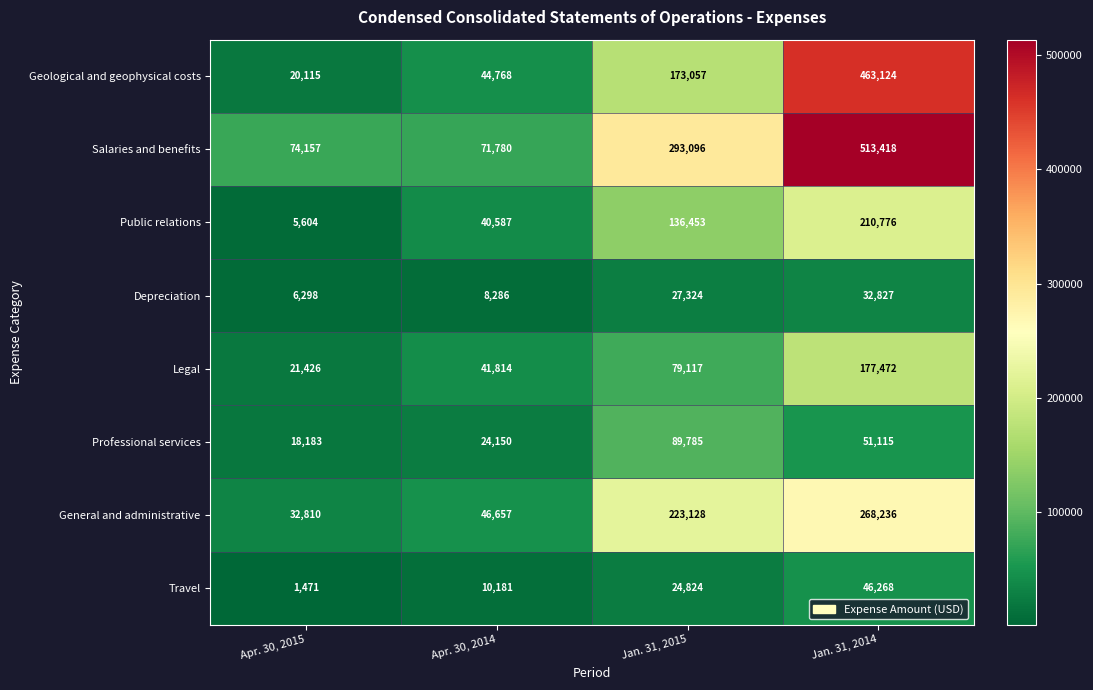

At which category does the chart reach its minimum across all series?

Apr. 30, 2015